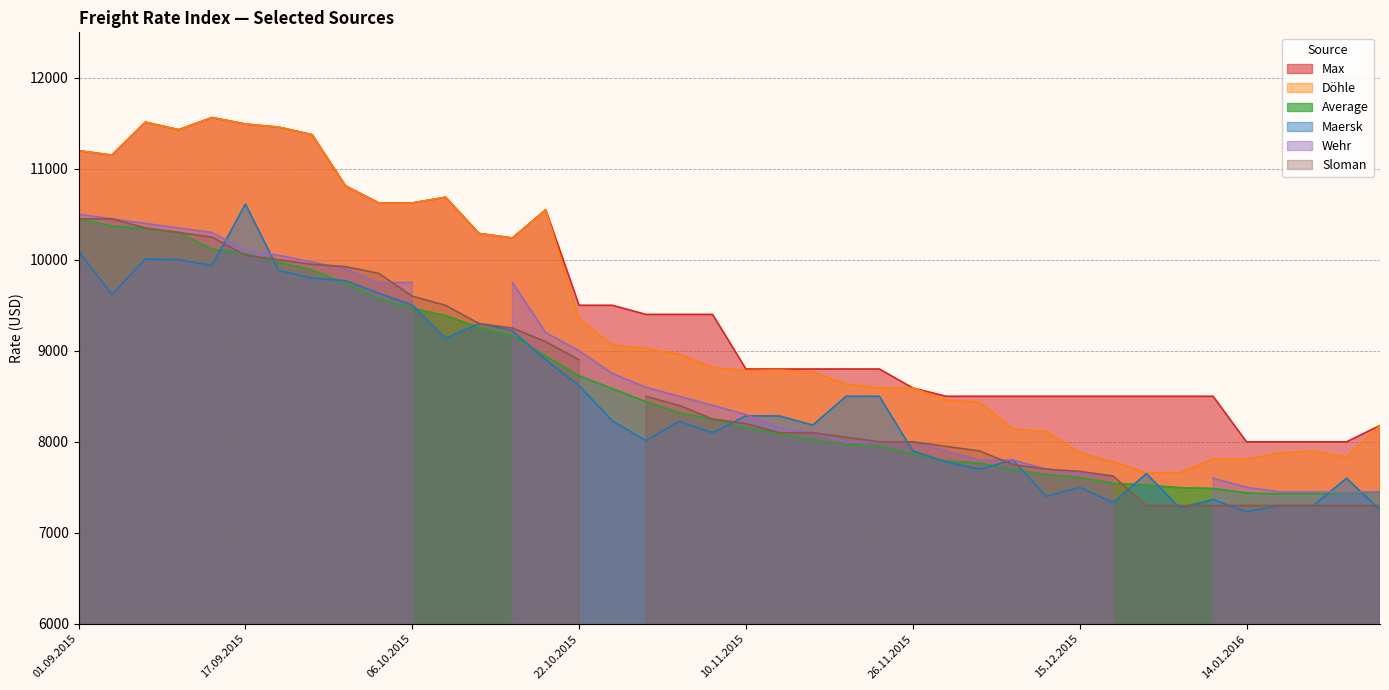

Rank the categories by Max value from lowest to highest.

14.01.2016, 19.01.2016, 21.01.2016, 26.01.2016, 28.01.2016, 01.12.2015, 03.12.2015, 08.12.2015, 10.12.2015, 15.12.2015, 17.12.2015, 05.01.2016, 07.01.2016, 12.01.2016, 26.11.2015, 10.11.2015, 12.11.2015, 17.11.2015, 19.11.2015, 24.11.2015, 29.10.2015, 03.11.2015, 05.11.2015, 22.10.2015, 27.10.2015, 15.10.2015, 13.10.2015, 20.10.2015, 01.10.2015, 06.10.2015, 08.10.2015, 29.09.2015, 03.09.2015, 01.09.2015, 24.09.2015, 10.09.2015, 22.09.2015, 17.09.2015, 08.09.2015, 15.09.2015